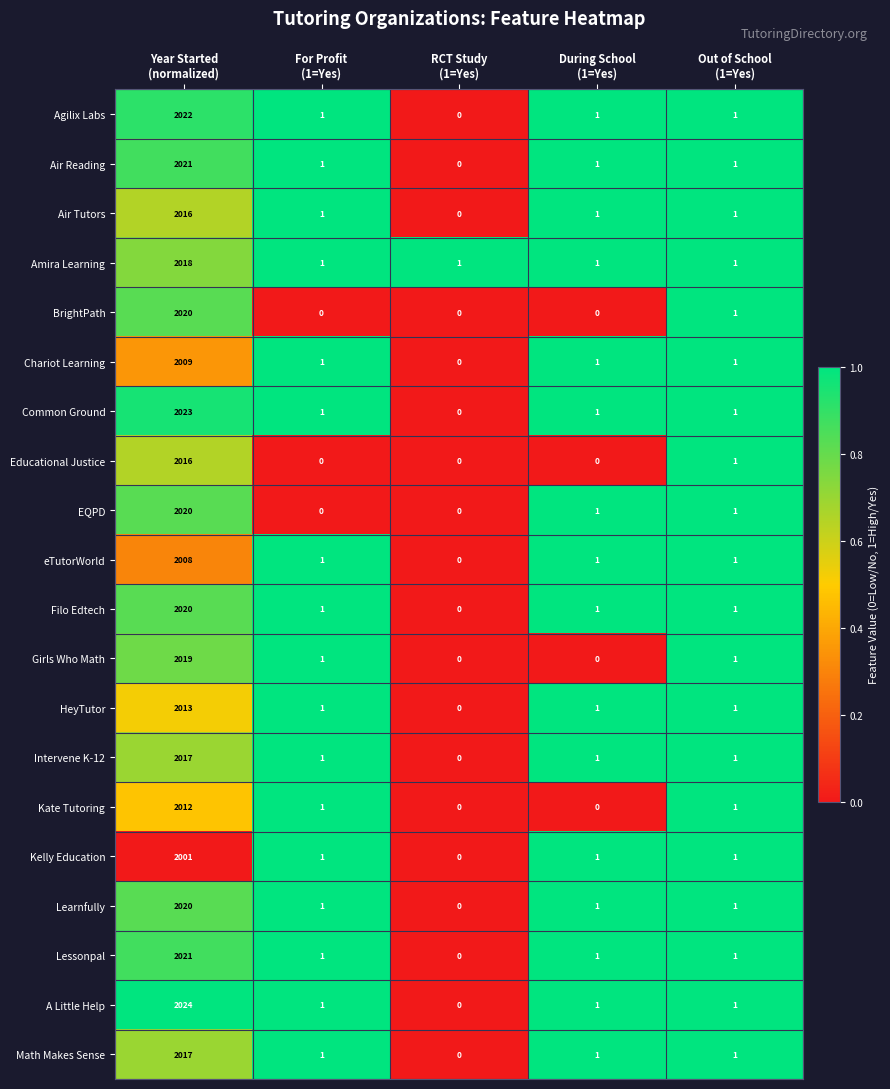

What is the maximum value shown in the chart?

2024